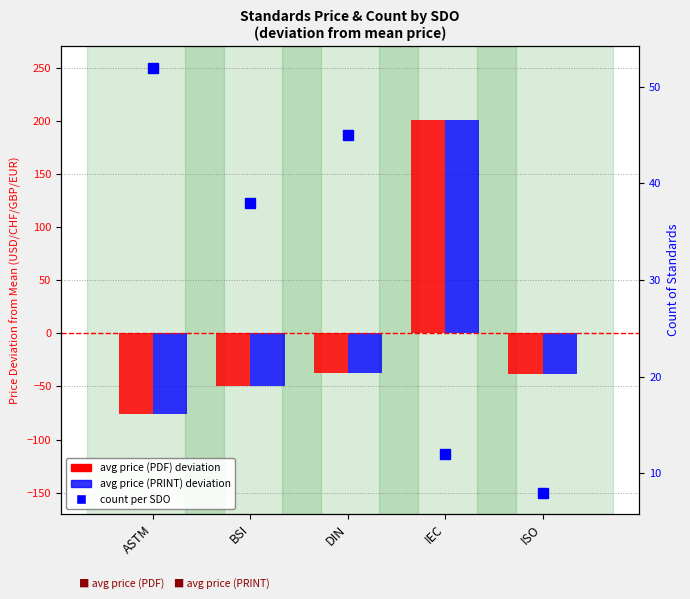

Reading left to right, transcribe all the data shown in this chart.

avg price (PDF): ASTM=-75.8	BSI=-49.1	DIN=-37.7	IEC=201.0	ISO=-38.2
avg price (PRINT): ASTM=-75.8	BSI=-49.1	DIN=-37.7	IEC=201.0	ISO=-38.2
count: ASTM=52.0	BSI=38.0	DIN=45.0	IEC=12.0	ISO=8.0